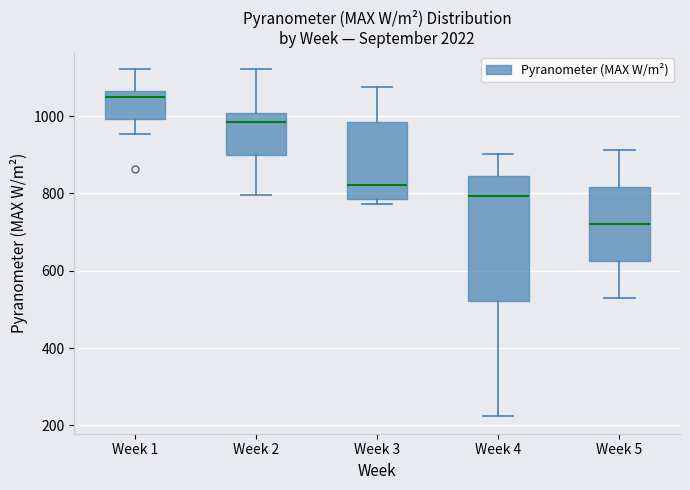

Which box has the highest median line?

Week 1